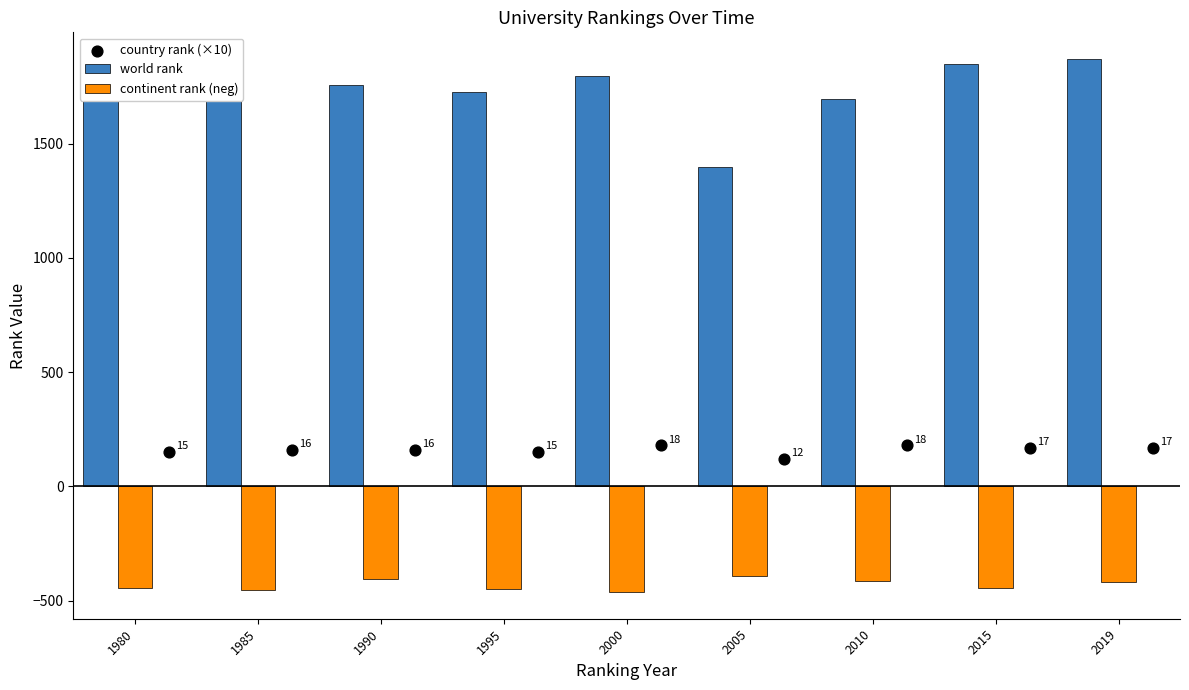

What are all the series names shown in the legend?

world rank, continent rank (neg), country rank (×10)